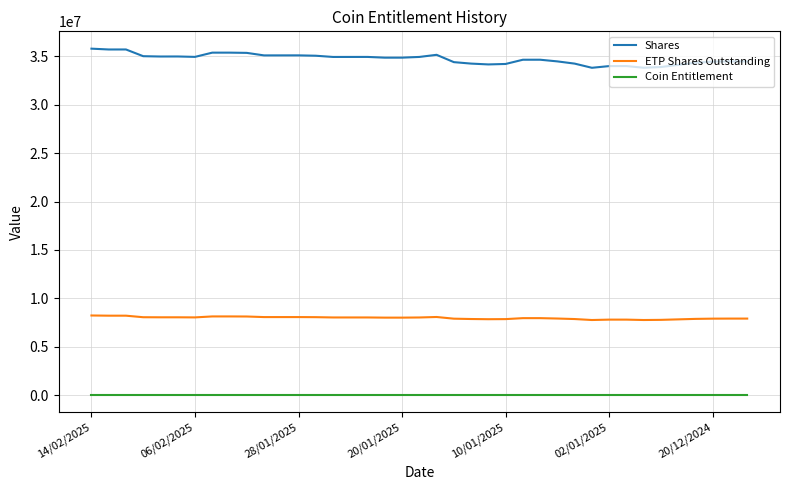

What is the minimum value for Coin Entitlement?

4.4